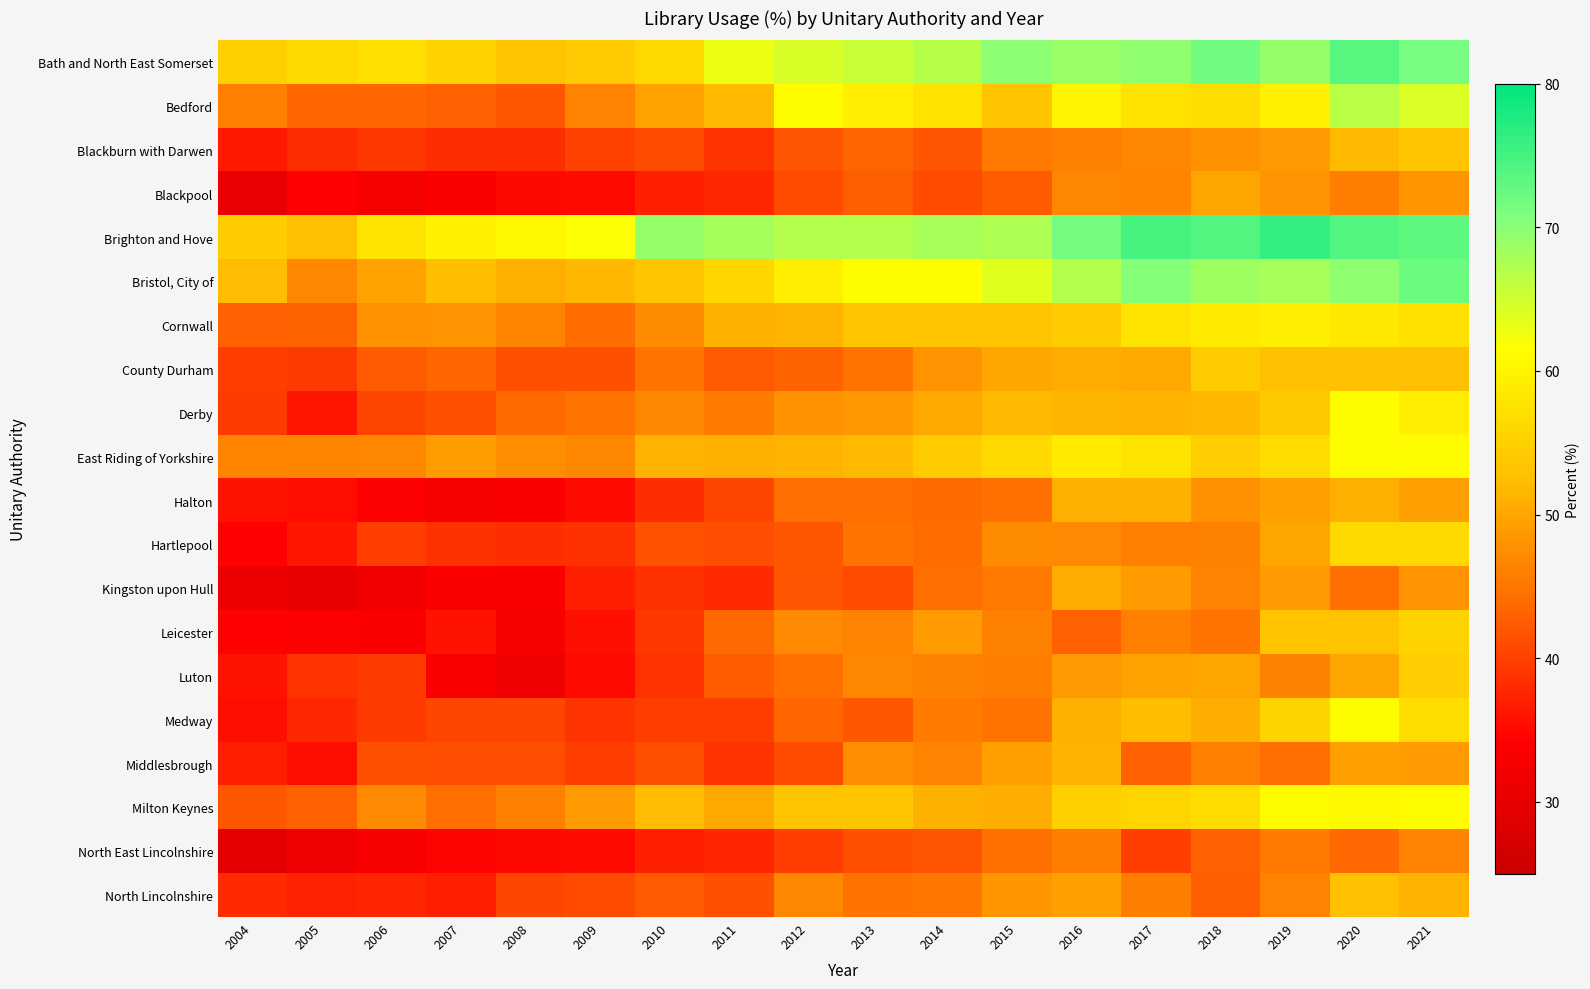

Reading left to right, transcribe all the data shown in this chart.

Bath and North East Somerset: 2004=54.8	2005=56.0	2006=57.2	2007=55.1	2008=53.3	2009=54.1	2010=56.0	2011=62.9	2012=64.4	2013=65.4	2014=66.8	2015=69.7	2016=68.9	2017=69.5	2018=71.7	2019=69.1	2020=73.6	2021=71.4
Bedford: 2004=46.0	2005=43.3	2006=43.3	2007=43.0	2008=42.0	2009=46.3	2010=49.7	2011=52.0	2012=61.1	2013=59.3	2014=57.6	2015=53.1	2016=60.2	2017=57.6	2018=56.8	2019=59.7	2020=66.5	2021=64.3
Blackburn with Darwen: 2004=36.4	2005=38.3	2006=39.3	2007=38.5	2008=38.4	2009=40.2	2010=41.1	2011=38.8	2012=41.9	2013=43.3	2014=41.8	2015=45.3	2016=45.9	2017=46.9	2018=47.6	2019=48.8	2020=52.0	2021=53.4
Blackpool: 2004=30.5	2005=34.2	2006=32.8	2007=33.7	2008=34.9	2009=35.3	2010=37.2	2011=37.8	2012=40.9	2013=42.7	2014=40.9	2015=42.5	2016=46.7	2017=46.6	2018=49.9	2019=48.2	2020=45.7	2021=48.4
Brighton and Hove: 2004=54.3	2005=52.6	2006=57.7	2007=59.7	2008=60.6	2009=61.9	2010=69.1	2011=68.0	2012=67.0	2013=67.0	2014=67.9	2015=67.4	2016=71.6	2017=74.8	2018=74.1	2019=76.3	2020=74.0	2021=73.1
Bristol, City of: 2004=52.1	2005=46.9	2006=49.6	2007=52.3	2008=50.8	2009=51.7	2010=53.4	2011=55.9	2012=59.2	2013=61.2	2014=61.1	2015=63.7	2016=67.1	2017=70.3	2018=68.5	2019=67.9	2020=69.6	2021=72.2
Cornwall: 2004=43.0	2005=43.2	2006=47.8	2007=48.0	2008=46.5	2009=44.1	2010=47.2	2011=51.1	2012=51.5	2013=53.5	2014=53.5	2015=53.3	2016=54.4	2017=57.8	2018=58.9	2019=59.2	2020=58.4	2021=57.3
County Durham: 2004=40.0	2005=39.5	2006=42.2	2007=43.4	2008=41.4	2009=41.4	2010=44.8	2011=42.2	2012=43.1	2013=44.8	2014=48.0	2015=50.1	2016=50.5	2017=50.2	2018=54.4	2019=52.6	2020=52.8	2021=52.5
Derby: 2004=39.4	2005=36.2	2006=40.6	2007=41.5	2008=43.9	2009=44.9	2010=46.7	2011=45.6	2012=47.8	2013=48.5	2014=50.3	2015=52.0	2016=51.5	2017=51.3	2018=51.7	2019=53.8	2020=61.3	2021=59.3
East Riding of Yorkshire: 2004=46.5	2005=46.5	2006=46.9	2007=49.0	2008=47.5	2009=46.7	2010=51.4	2011=50.9	2012=51.3	2013=51.9	2014=54.3	2015=56.2	2016=58.7	2017=57.8	2018=54.6	2019=56.5	2020=61.1	2021=61.2
Halton: 2004=35.9	2005=35.4	2006=33.9	2007=32.7	2008=33.6	2009=35.2	2010=38.5	2011=40.6	2012=44.3	2013=44.2	2014=43.8	2015=44.4	2016=50.8	2017=51.0	2018=47.6	2019=49.3	2020=50.9	2021=49.2
Hartlepool: 2004=34.4	2005=36.3	2006=40.0	2007=38.6	2008=38.4	2009=38.7	2010=41.7	2011=41.3	2012=42.0	2013=44.9	2014=44.1	2015=47.3	2016=47.1	2017=46.0	2018=46.1	2019=49.8	2020=56.0	2021=56.3
Kingston upon Hull: 2004=30.9	2005=30.3	2006=32.0	2007=33.7	2008=33.8	2009=37.2	2010=38.6	2011=37.9	2012=41.9	2013=40.9	2014=44.2	2015=45.4	2016=50.5	2017=48.8	2018=46.3	2019=48.7	2020=44.4	2021=48.0
Leicester: 2004=34.4	2005=34.0	2006=33.7	2007=35.8	2008=33.0	2009=35.6	2010=39.2	2011=43.9	2012=47.1	2013=46.3	2014=48.7	2015=46.1	2016=42.9	2017=45.9	2018=44.9	2019=53.0	2020=53.0	2021=55.3
Luton: 2004=35.9	2005=38.8	2006=39.6	2007=33.4	2008=31.5	2009=35.1	2010=38.8	2011=42.6	2012=44.4	2013=46.9	2014=46.2	2015=45.8	2016=48.7	2017=49.6	2018=49.8	2019=46.2	2020=49.9	2021=54.6
Medway: 2004=35.5	2005=37.8	2006=39.4	2007=40.5	2008=40.6	2009=38.8	2010=39.7	2011=39.8	2012=43.4	2013=42.1	2014=45.5	2015=44.8	2016=50.9	2017=52.4	2018=50.6	2019=55.4	2020=61.3	2021=56.6
Middlesbrough: 2004=36.9	2005=35.5	2006=41.4	2007=41.2	2008=41.2	2009=39.7	2010=41.4	2011=38.8	2012=40.9	2013=47.5	2014=46.3	2015=49.3	2016=51.3	2017=42.9	2018=45.9	2019=44.3	2020=49.3	2021=48.7
Milton Keynes: 2004=42.1	2005=42.9	2006=47.1	2007=44.2	2008=45.9	2009=48.8	2010=52.2	2011=50.3	2012=53.3	2013=53.5	2014=51.2	2015=50.7	2016=54.7	2017=55.7	2018=56.4	2019=61.1	2020=60.7	2021=61.1
North East Lincolnshire: 2004=29.5	2005=31.6	2006=33.2	2007=34.5	2008=34.9	2009=35.1	2010=37.1	2011=37.5	2012=39.8	2013=41.5	2014=41.8	2015=44.4	2016=45.8	2017=40.0	2018=43.0	2019=45.2	2020=43.6	2021=46.4
North Lincolnshire: 2004=37.9	2005=37.3	2006=37.6	2007=37.0	2008=40.5	2009=41.1	2010=42.3	2011=41.5	2012=46.7	2013=44.7	2014=45.0	2015=48.3	2016=49.4	2017=45.7	2018=42.8	2019=46.3	2020=52.9	2021=51.3